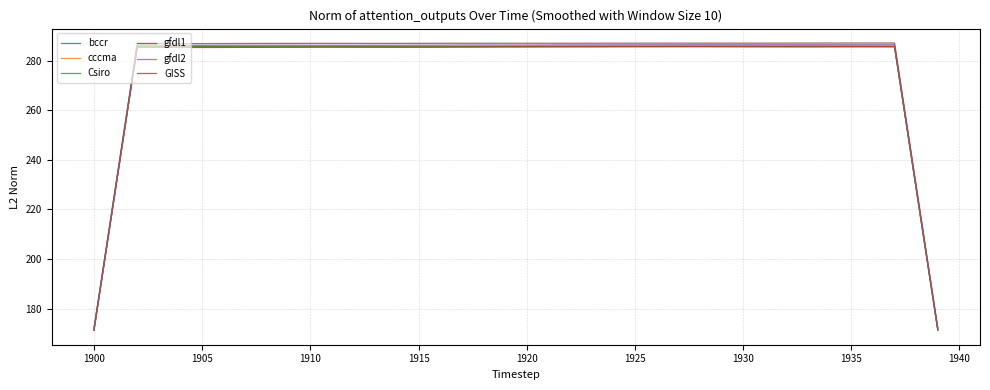

What is the smallest value displayed?

171.3